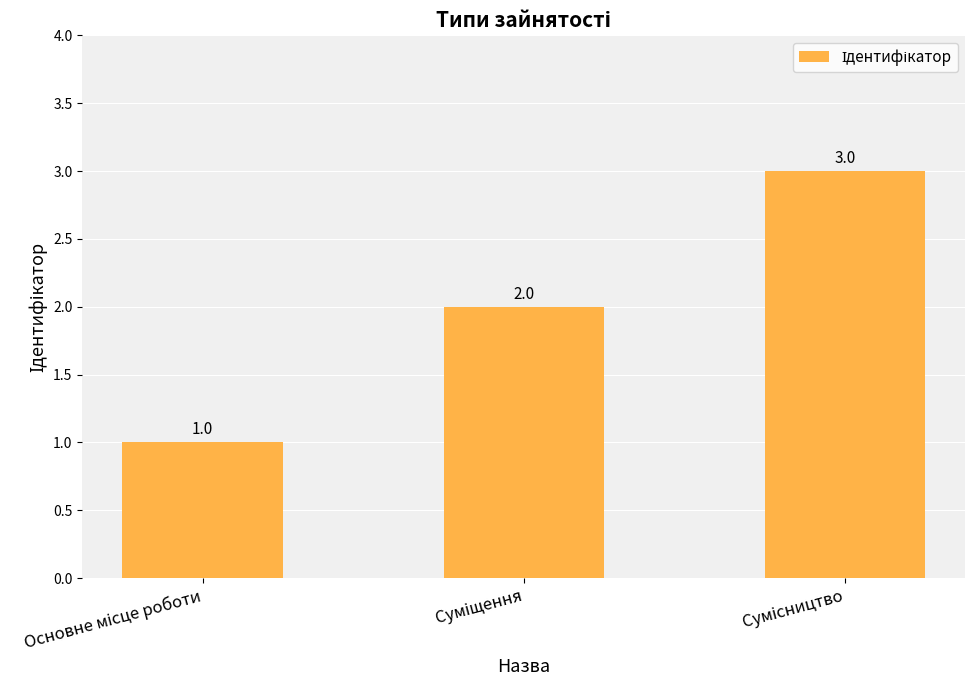

Reading left to right, list all the values displayed in this chart.

1	2	3